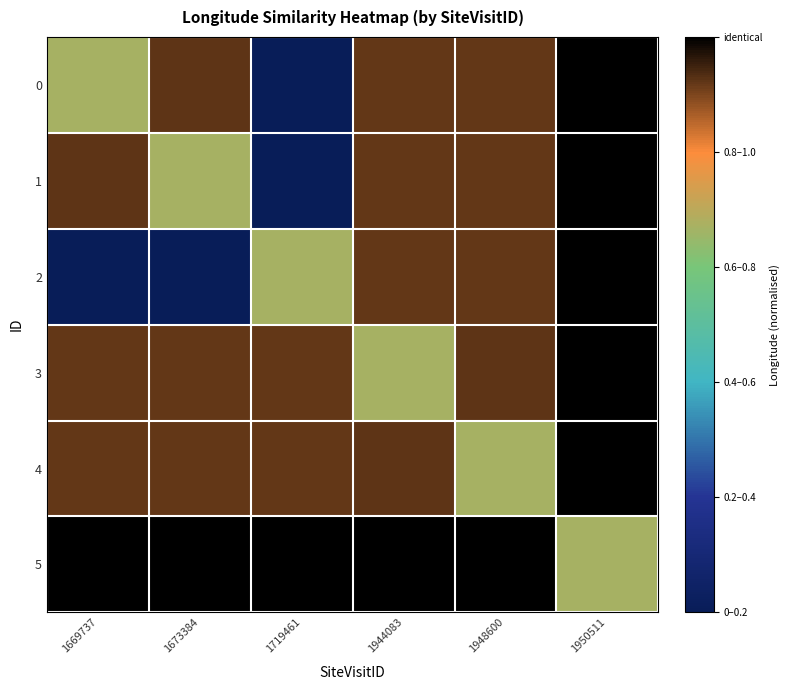

At which category is the sum across all series the highest?

1950511